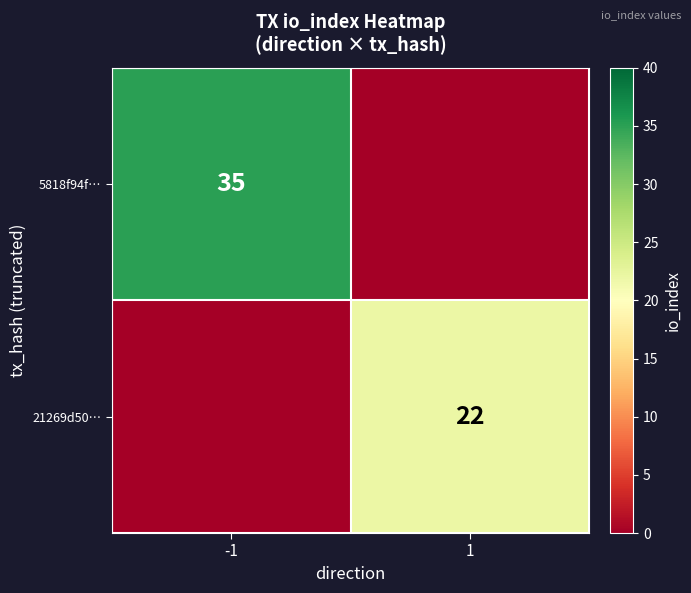

The 5818f94f… series shows 62 at -1. True or false?

False